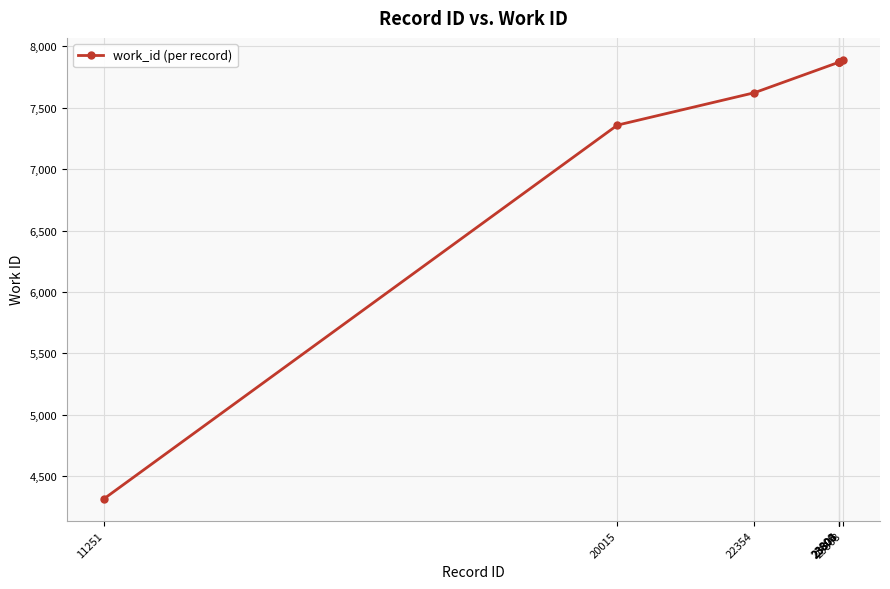

What is the greatest value displayed?

7891